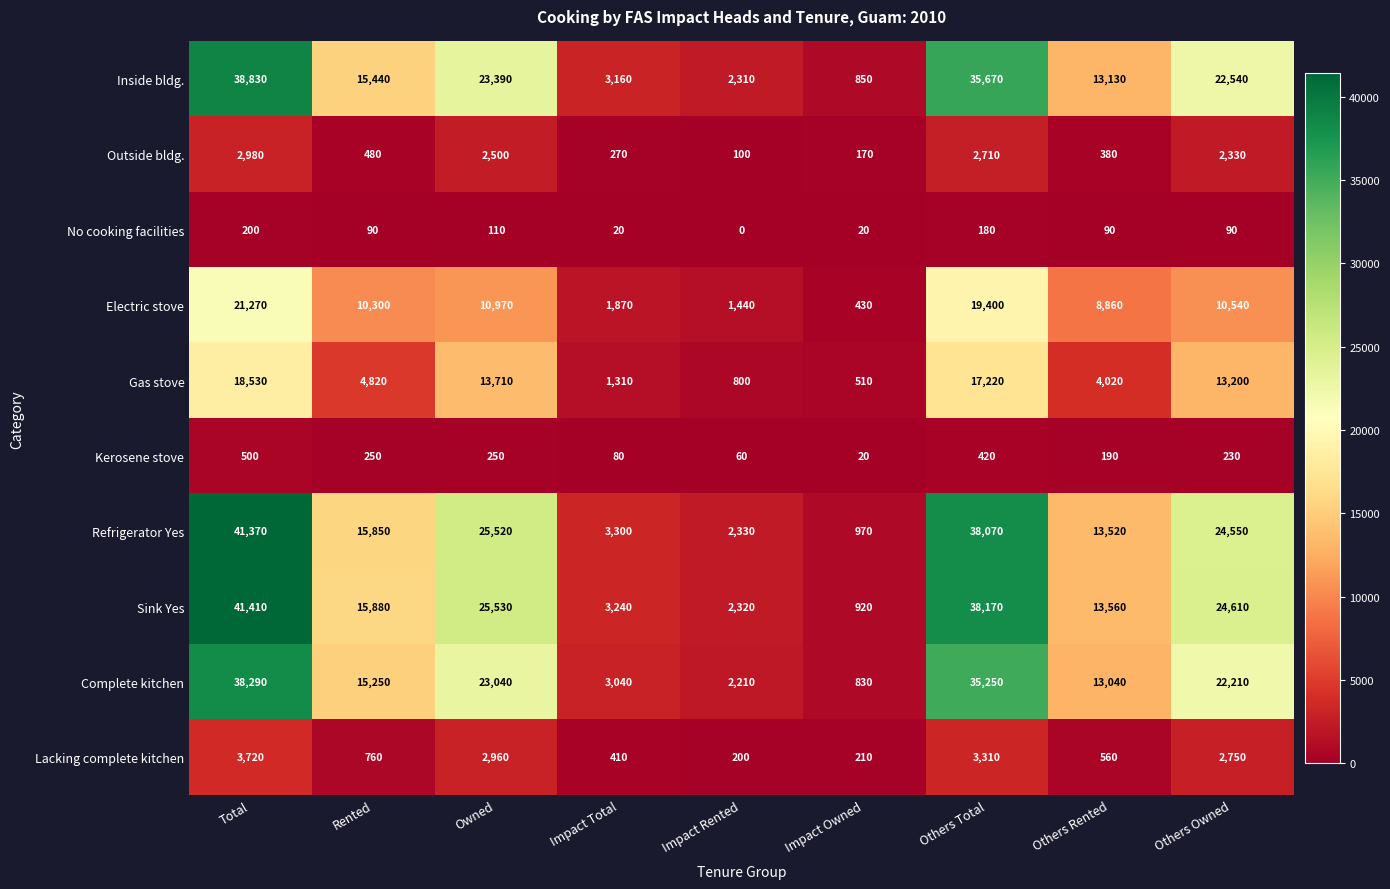

Which series has the largest total across all categories?

Sink Yes